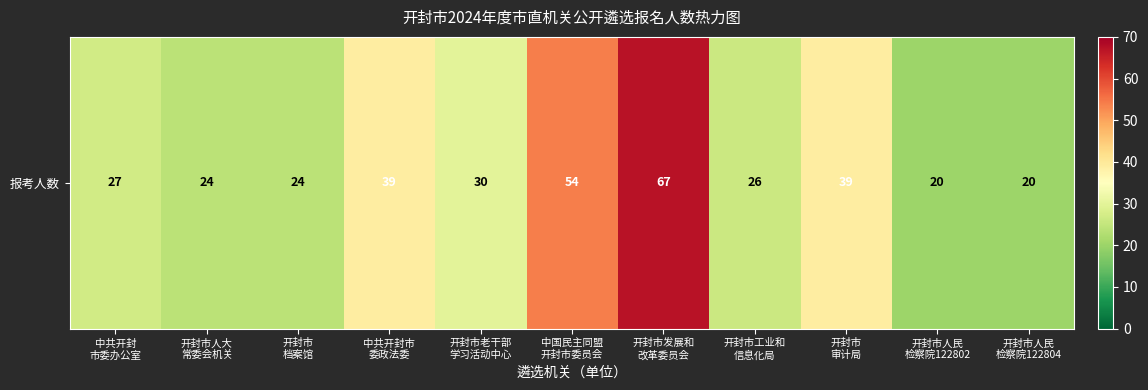

The value at 开封市人民
检察院122804 is 20. True or false?

True